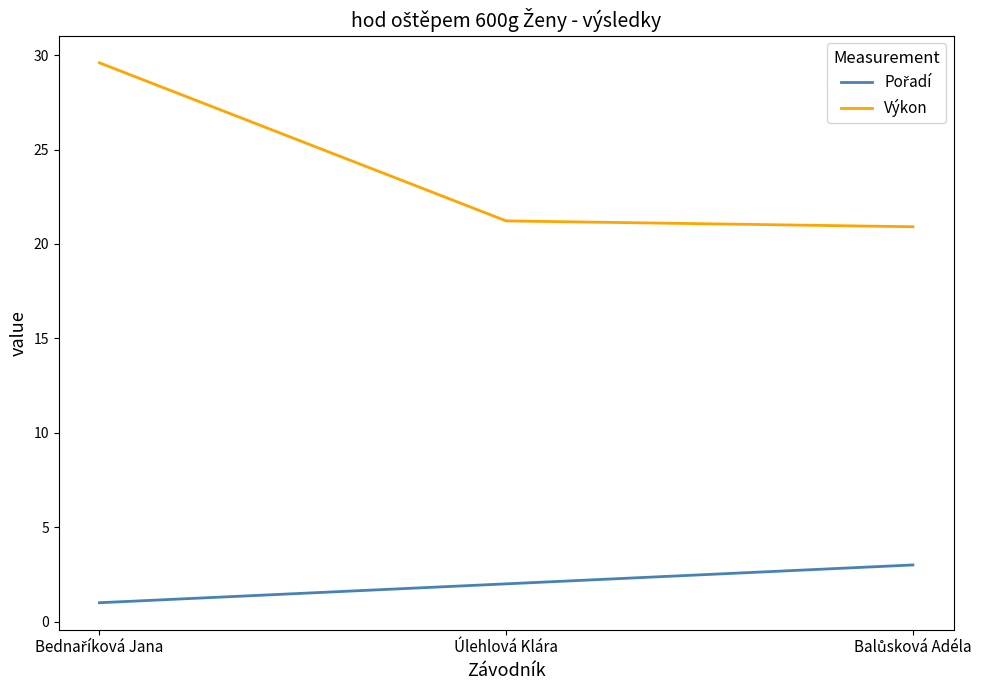

What is the average value of the Výkon series?

23.9